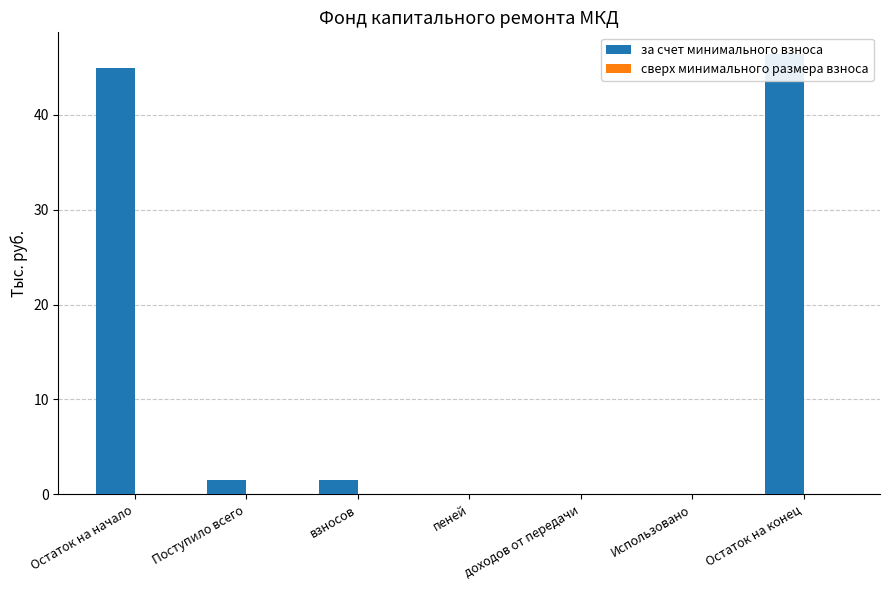

The value of за счет минимального взноса at Остаток на конец is 68.0. True or false?

False